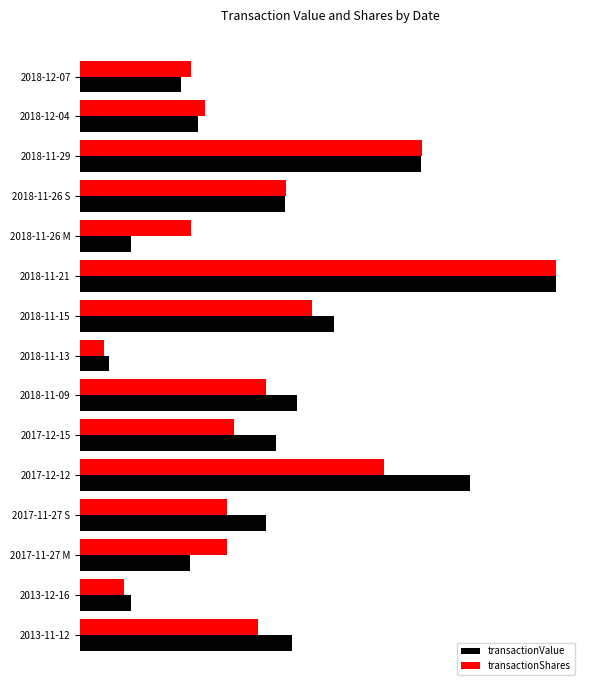

What are all the series names shown in the legend?

transactionValue, transactionShares